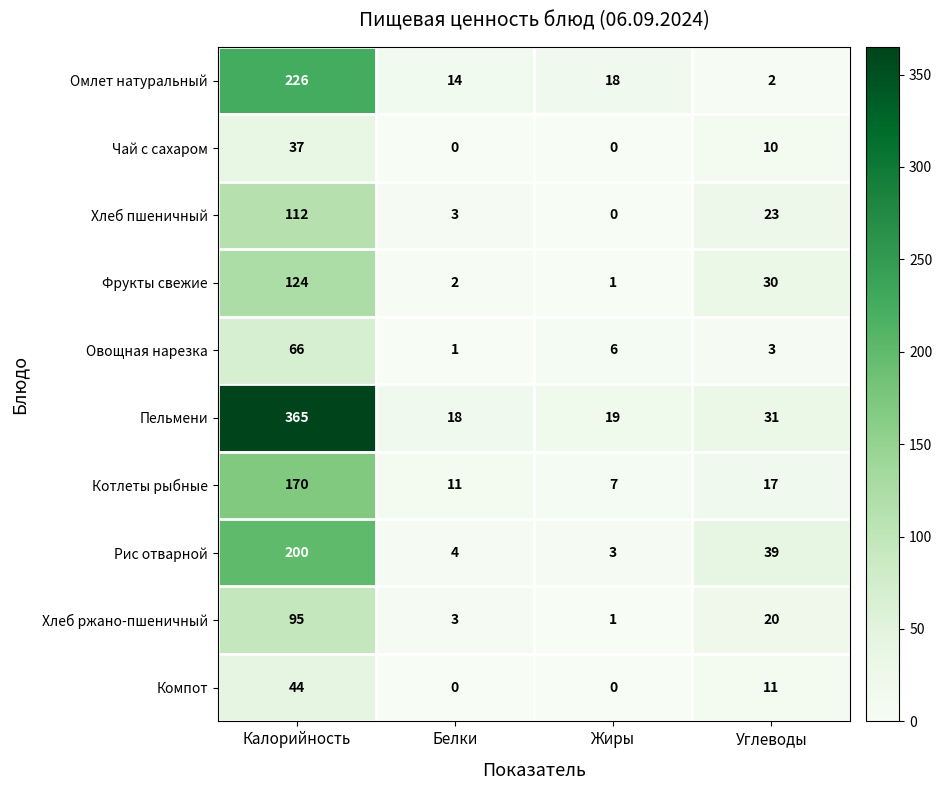

What value does the Фрукты свежие series have at Углеводы, to the nearest 50?

50